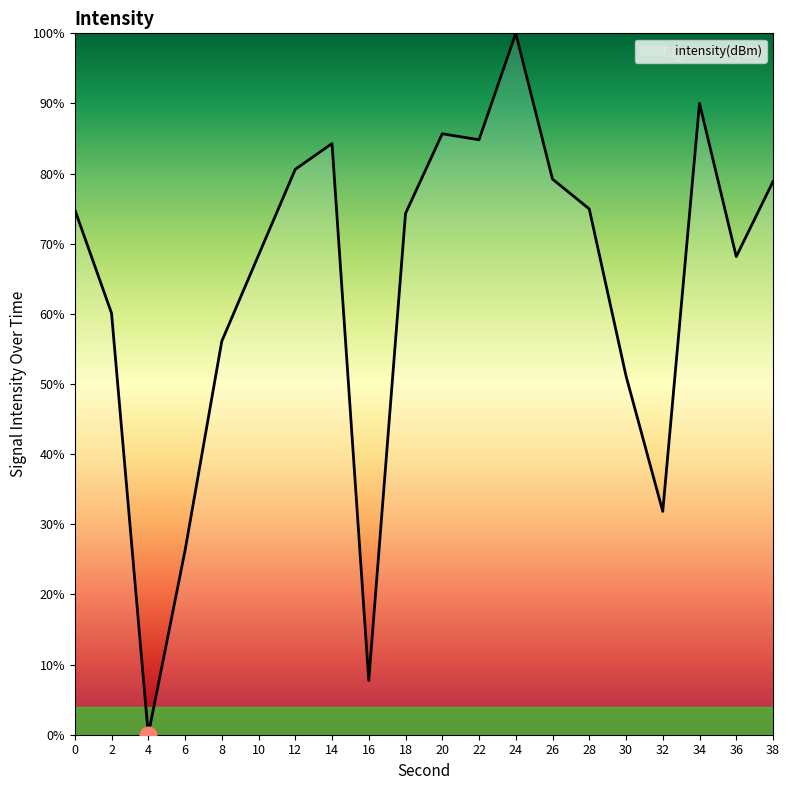

Which label corresponds to the largest value in the chart?

24